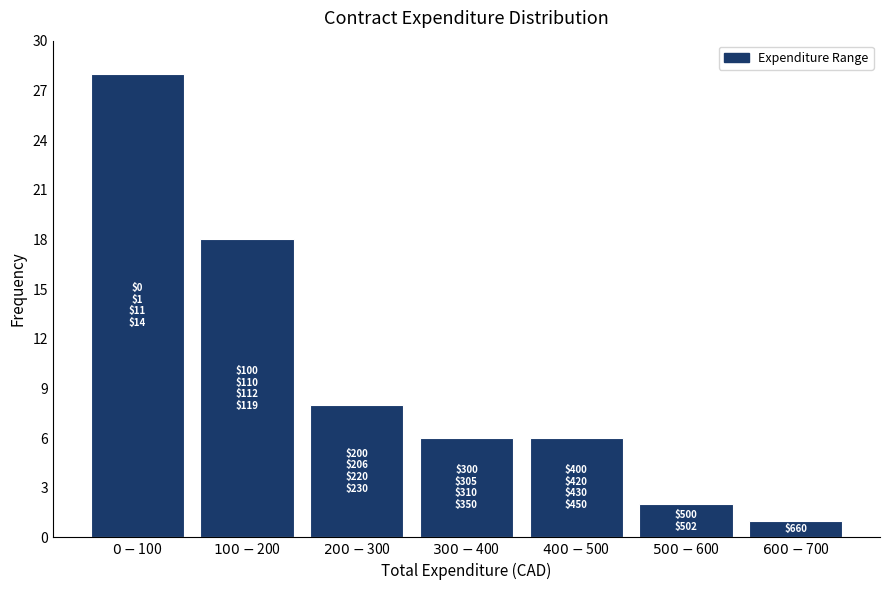

Reading left to right, what are all the values shown in this chart?

28	18	8	6	6	2	1